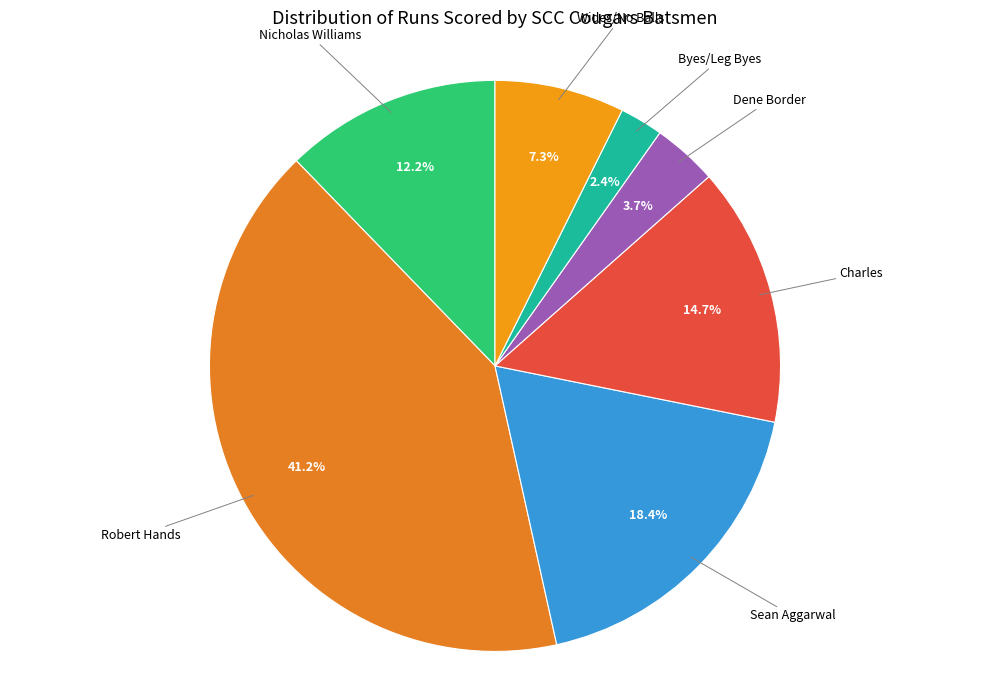

Does Sean Aggarwal represent more than half of the total?

No